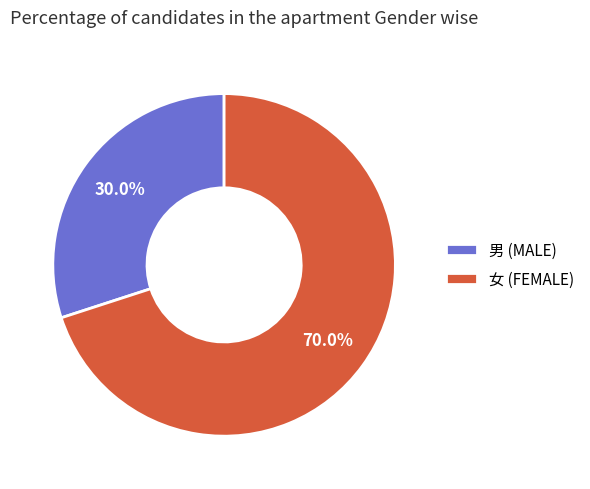

How many segments does this pie chart have?

2